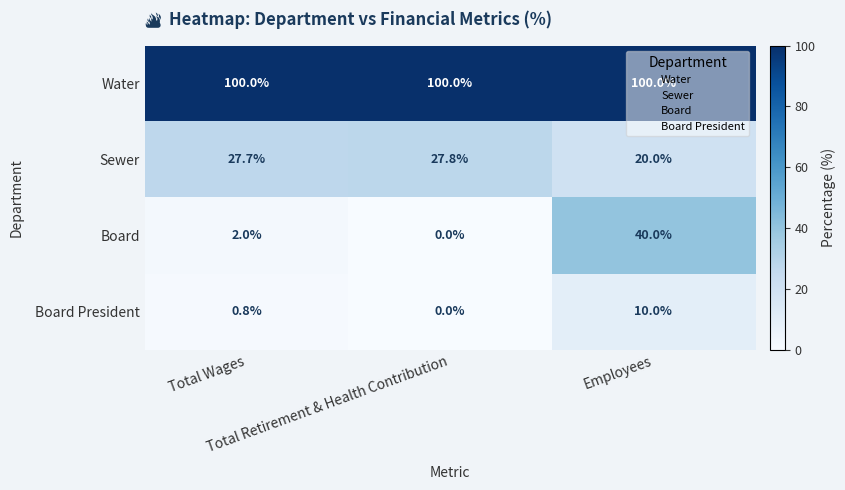

Which series has the largest total across all categories?

Water